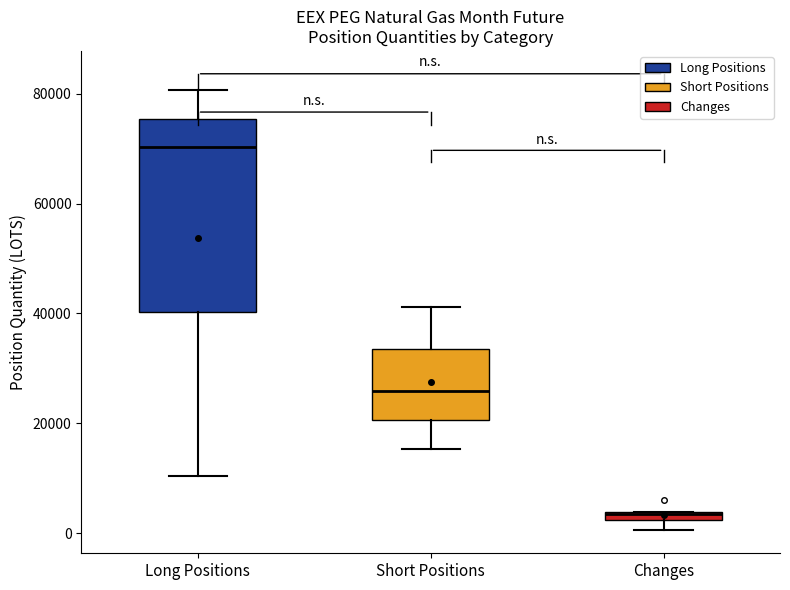

Comparing the boxes themselves (not the whiskers), which one is the tallest?

Long Positions